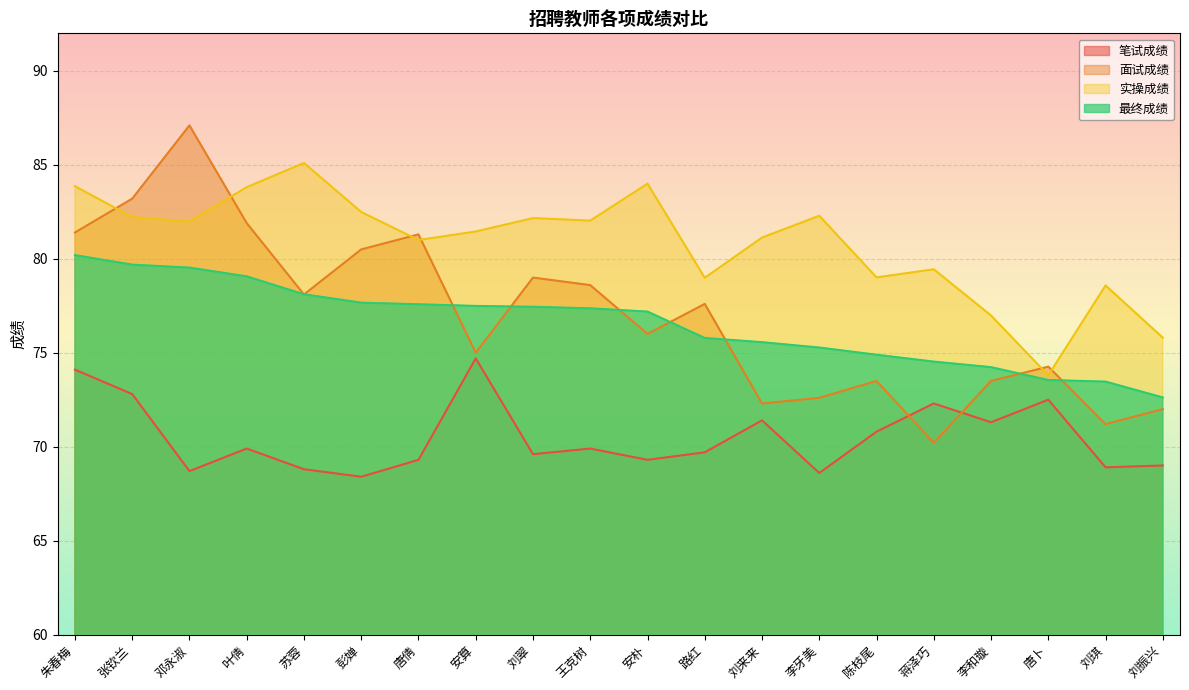

Where do 实操成绩 and 面试成绩 first cross each other?

朱春梅 and 张钦兰